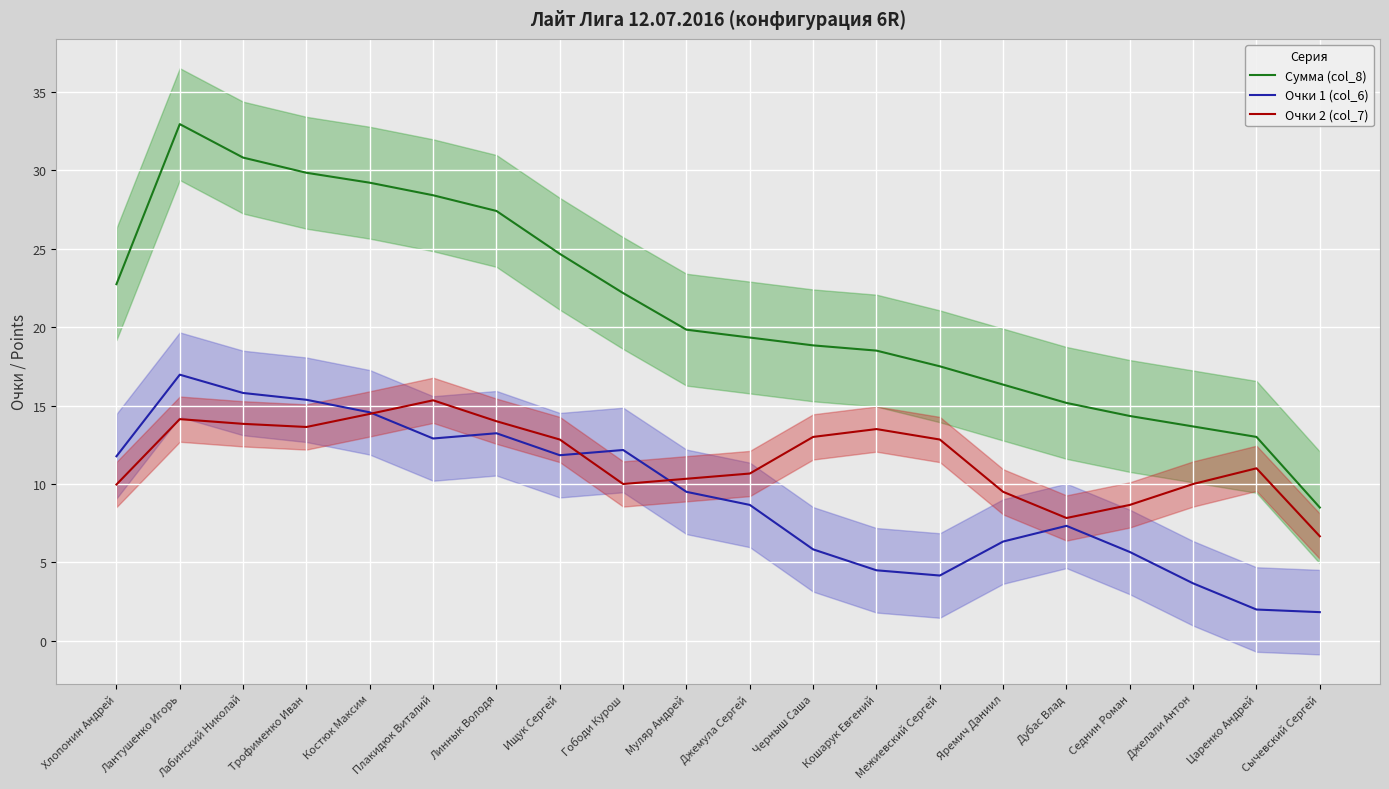

At which category does Очки 1 (col_6) reach its first local valley?

Плакидюк Виталий